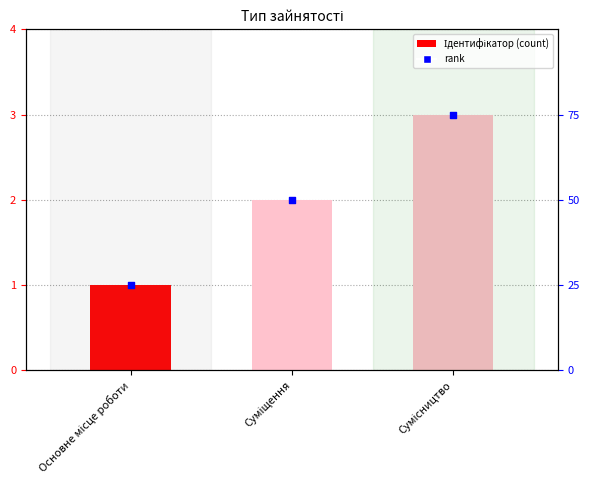

Which series has the widest spread of Y values?

Ідентифікатор